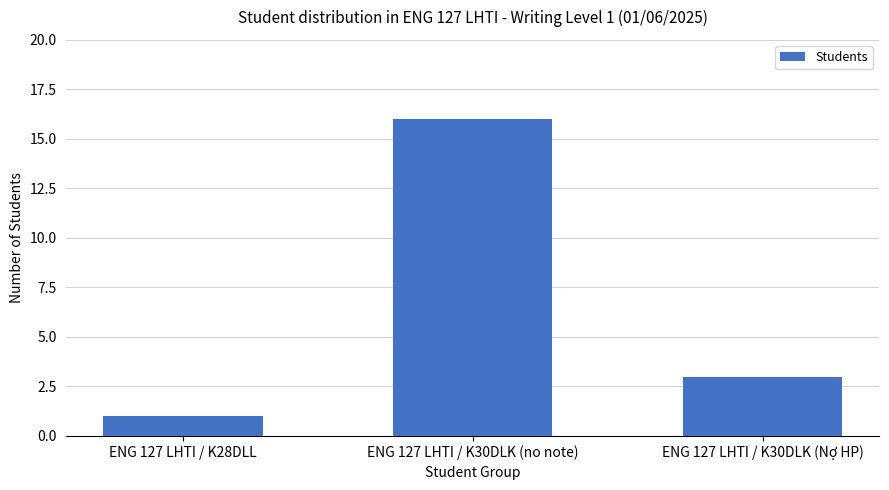

What is the maximum value shown in the chart?

16